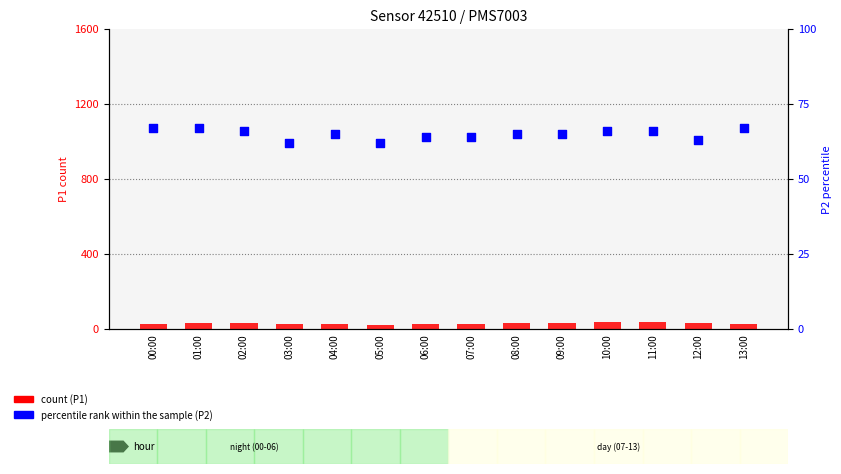

What are all the series names shown in the legend?

count, percentile rank within the sample